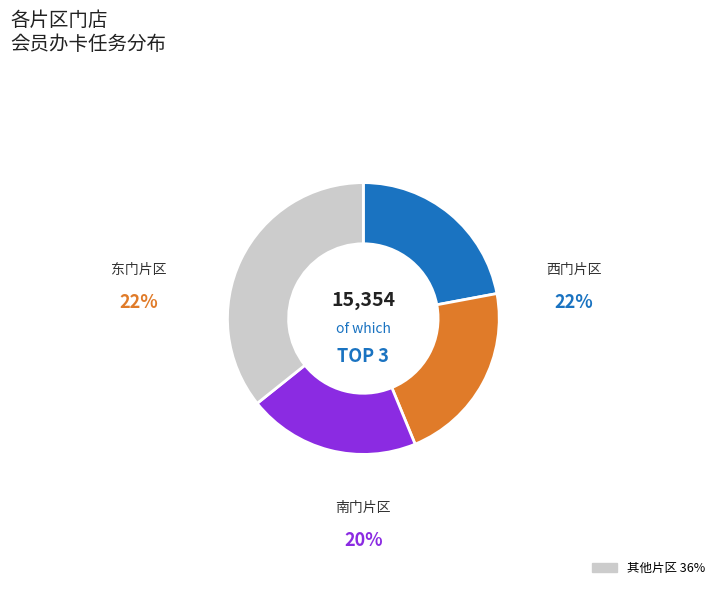

Is there a majority slice in this chart?

No